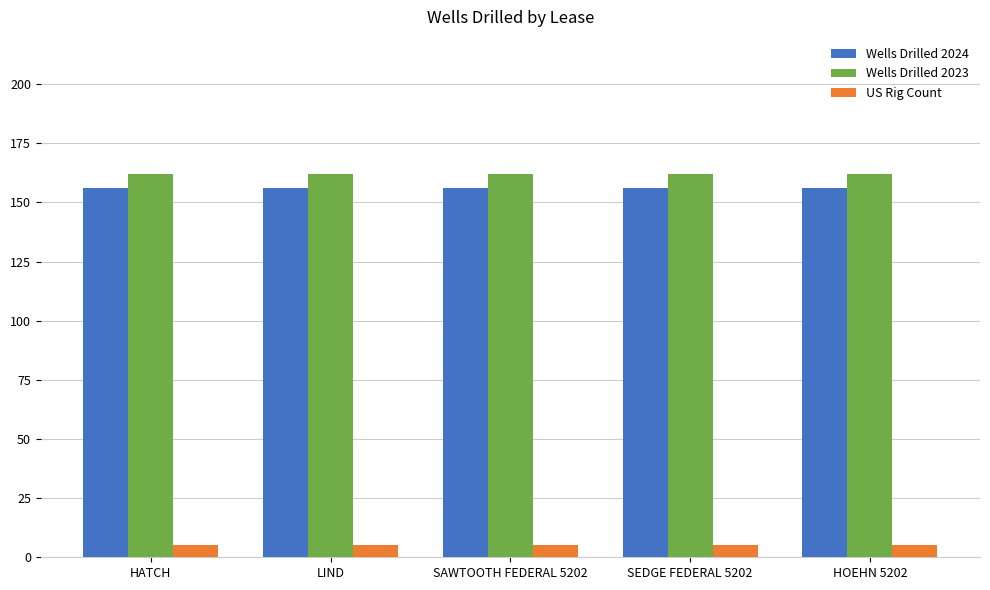

Reading left to right, list all the values displayed in this chart.

Wells Drilled 2024: 156	156	156	156	156
Wells Drilled 2023: 162	162	162	162	162
US Rig Count: 5	5	5	5	5